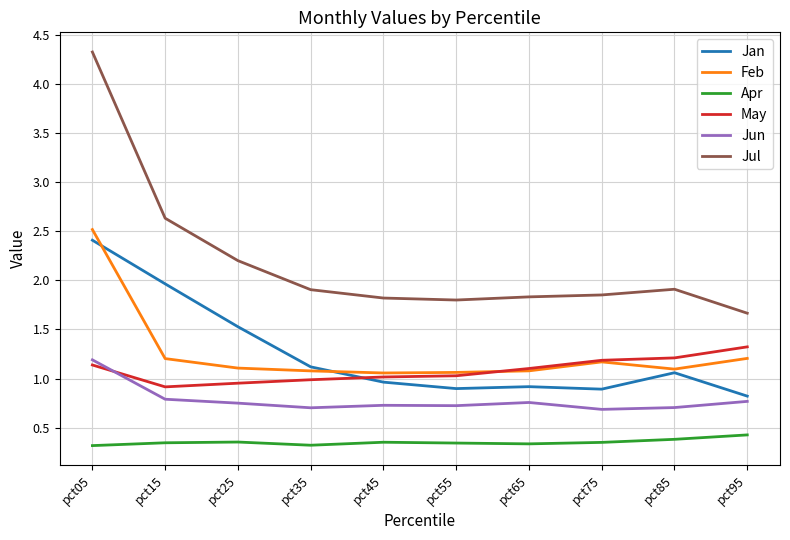

How many lines are shown in the chart?

6